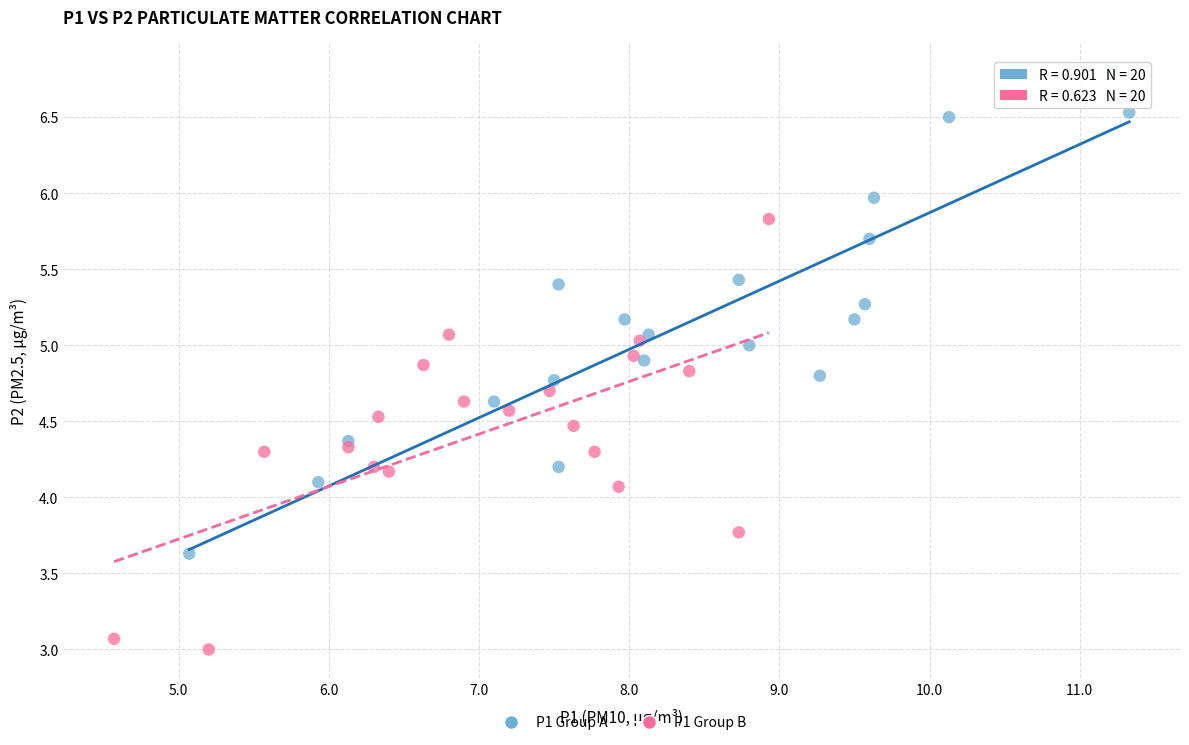

Which series reaches the maximum Y coordinate?

P1 Group A